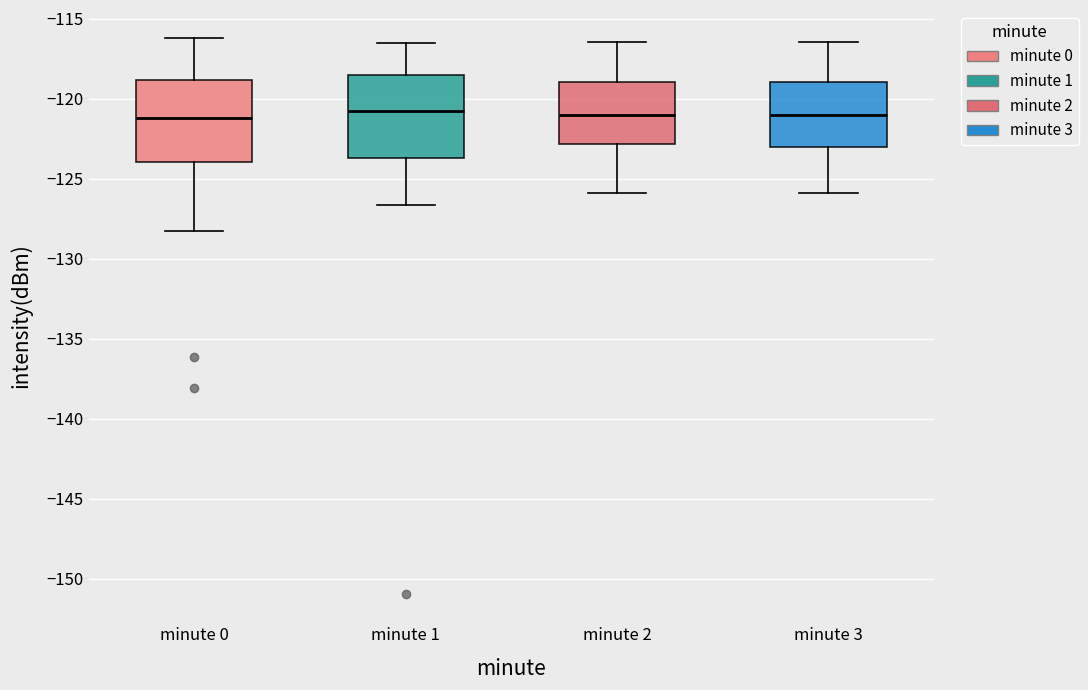

Reading left to right, transcribe this box plot: for each box, give where its median line is, the range the box spans, and where its two whiskers end, as read against the y-axis. The values are not printed on the chart, so give them approximately, as read against the axis.

minute 0: median -121.0, box -124.0 to -119.0, whiskers -128.5 to -116.0
minute 1: median -121.0, box -123.5 to -118.5, whiskers -126.5 to -116.5
minute 2: median -121.0, box -123.0 to -119.0, whiskers -126.0 to -116.5
minute 3: median -121.0, box -123.0 to -119.0, whiskers -126.0 to -116.5